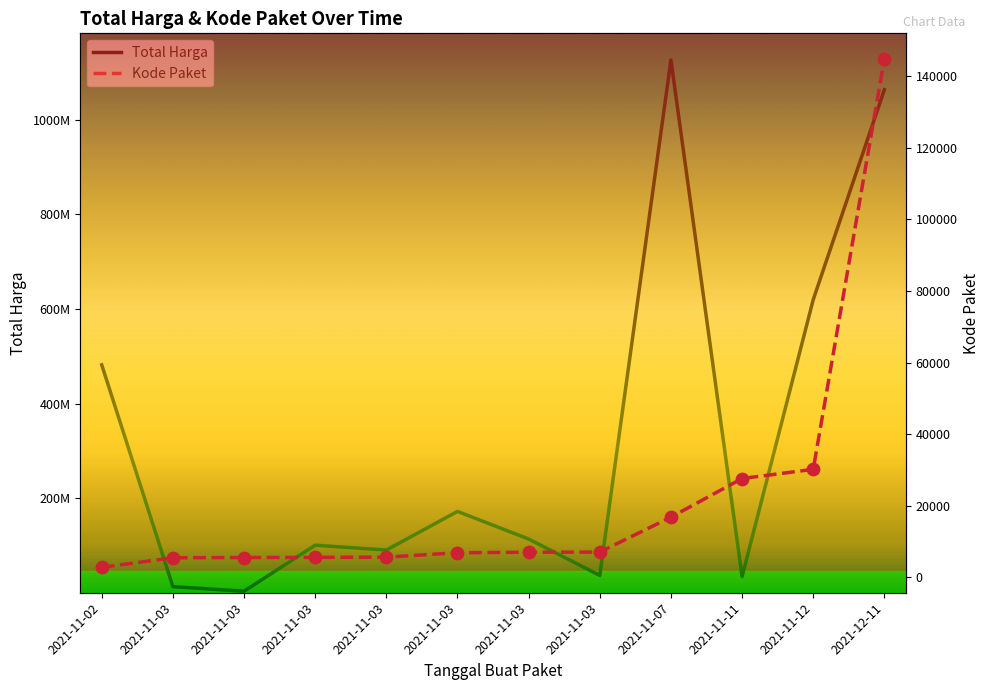

What are all the series names shown in the legend?

Total Harga, Kode Paket